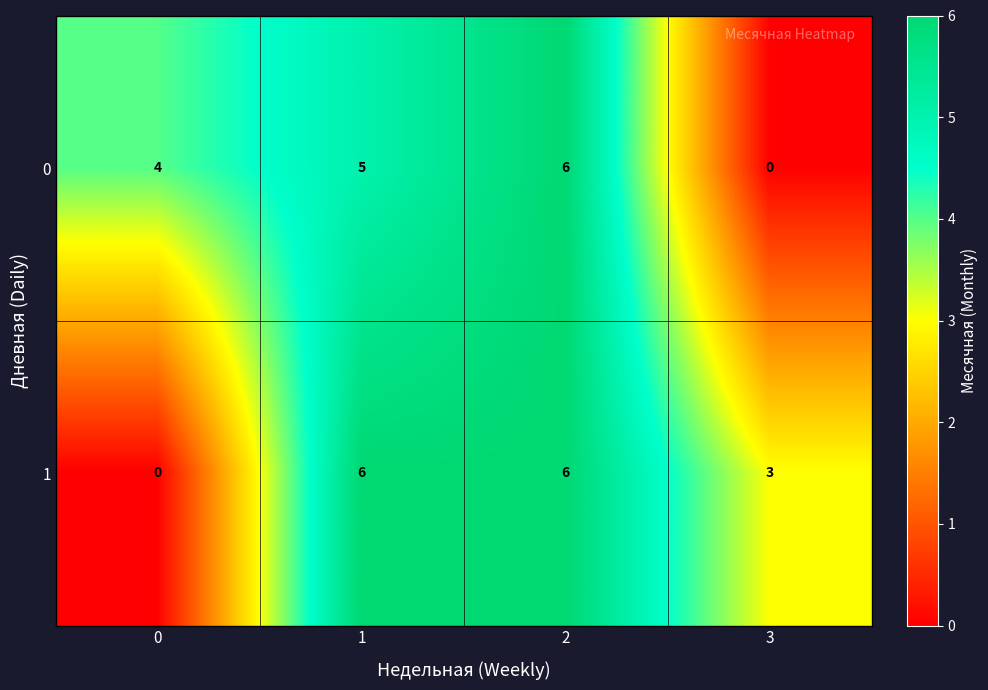

What is the total value across all series at 3?

3